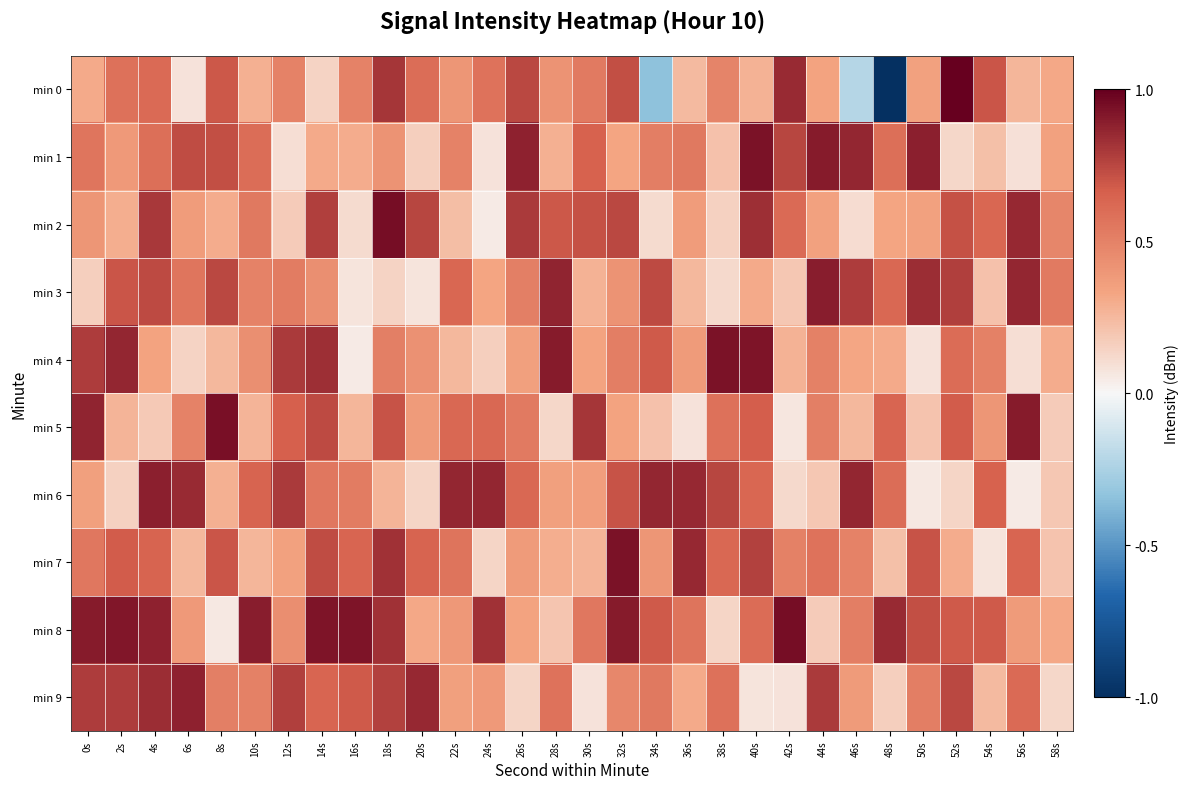

Reading left to right, list all the values displayed in this chart.

min 0: 0s=0.3	2s=0.6	4s=0.6	6s=0.1	8s=0.7	10s=0.3	12s=0.5	14s=0.1	16s=0.5	18s=0.8	20s=0.6	22s=0.4	24s=0.6	26s=0.7	28s=0.4	30s=0.5	32s=0.7	34s=-0.3	36s=0.2	38s=0.5	40s=0.3	42s=0.8	44s=0.3	46s=-0.2	48s=-1.0	50s=0.3	52s=1.0	54s=0.7	56s=0.3	58s=0.3
min 1: 0s=0.6	2s=0.4	4s=0.6	6s=0.7	8s=0.7	10s=0.6	12s=0.1	14s=0.3	16s=0.3	18s=0.4	20s=0.2	22s=0.5	24s=0.1	26s=0.9	28s=0.3	30s=0.7	32s=0.3	34s=0.5	36s=0.5	38s=0.2	40s=0.9	42s=0.8	44s=0.9	46s=0.9	48s=0.6	50s=0.9	52s=0.1	54s=0.2	56s=0.1	58s=0.3
min 2: 0s=0.4	2s=0.3	4s=0.8	6s=0.4	8s=0.3	10s=0.5	12s=0.2	14s=0.8	16s=0.1	18s=0.9	20s=0.8	22s=0.2	24s=0.1	26s=0.8	28s=0.7	30s=0.7	32s=0.7	34s=0.1	36s=0.4	38s=0.2	40s=0.8	42s=0.6	44s=0.3	46s=0.1	48s=0.3	50s=0.3	52s=0.7	54s=0.6	56s=0.9	58s=0.5
min 3: 0s=0.2	2s=0.7	4s=0.7	6s=0.6	8s=0.7	10s=0.5	12s=0.5	14s=0.4	16s=0.1	18s=0.1	20s=0.1	22s=0.6	24s=0.3	26s=0.5	28s=0.9	30s=0.3	32s=0.4	34s=0.7	36s=0.3	38s=0.1	40s=0.3	42s=0.2	44s=0.9	46s=0.8	48s=0.6	50s=0.8	52s=0.8	54s=0.2	56s=0.9	58s=0.5
min 4: 0s=0.8	2s=0.9	4s=0.3	6s=0.1	8s=0.3	10s=0.4	12s=0.8	14s=0.8	16s=0.1	18s=0.5	20s=0.4	22s=0.3	24s=0.2	26s=0.4	28s=0.9	30s=0.3	32s=0.5	34s=0.7	36s=0.4	38s=0.9	40s=0.9	42s=0.3	44s=0.5	46s=0.3	48s=0.3	50s=0.1	52s=0.6	54s=0.5	56s=0.1	58s=0.3
min 5: 0s=0.9	2s=0.3	4s=0.2	6s=0.5	8s=0.9	10s=0.3	12s=0.7	14s=0.7	16s=0.3	18s=0.7	20s=0.4	22s=0.6	24s=0.6	26s=0.5	28s=0.1	30s=0.8	32s=0.3	34s=0.2	36s=0.1	38s=0.6	40s=0.7	42s=0.1	44s=0.5	46s=0.3	48s=0.6	50s=0.2	52s=0.7	54s=0.4	56s=0.9	58s=0.2
min 6: 0s=0.4	2s=0.2	4s=0.9	6s=0.8	8s=0.3	10s=0.6	12s=0.8	14s=0.6	16s=0.5	18s=0.3	20s=0.1	22s=0.9	24s=0.9	26s=0.6	28s=0.4	30s=0.4	32s=0.7	34s=0.9	36s=0.9	38s=0.8	40s=0.6	42s=0.1	44s=0.2	46s=0.9	48s=0.6	50s=0.1	52s=0.1	54s=0.7	56s=0.1	58s=0.2
min 7: 0s=0.5	2s=0.7	4s=0.6	6s=0.3	8s=0.7	10s=0.3	12s=0.3	14s=0.7	16s=0.6	18s=0.8	20s=0.6	22s=0.6	24s=0.1	26s=0.4	28s=0.3	30s=0.3	32s=0.9	34s=0.4	36s=0.9	38s=0.6	40s=0.8	42s=0.5	44s=0.6	46s=0.5	48s=0.2	50s=0.7	52s=0.3	54s=0.1	56s=0.6	58s=0.2
min 8: 0s=0.9	2s=0.9	4s=0.9	6s=0.4	8s=0.1	10s=0.9	12s=0.4	14s=0.9	16s=0.9	18s=0.8	20s=0.3	22s=0.4	24s=0.8	26s=0.3	28s=0.2	30s=0.6	32s=0.9	34s=0.7	36s=0.6	38s=0.1	40s=0.6	42s=0.9	44s=0.2	46s=0.5	48s=0.8	50s=0.7	52s=0.7	54s=0.7	56s=0.4	58s=0.3
min 9: 0s=0.8	2s=0.8	4s=0.8	6s=0.9	8s=0.5	10s=0.5	12s=0.8	14s=0.6	16s=0.7	18s=0.8	20s=0.9	22s=0.4	24s=0.4	26s=0.1	28s=0.6	30s=0.1	32s=0.5	34s=0.5	36s=0.3	38s=0.6	40s=0.1	42s=0.1	44s=0.8	46s=0.4	48s=0.2	50s=0.5	52s=0.7	54s=0.2	56s=0.6	58s=0.1